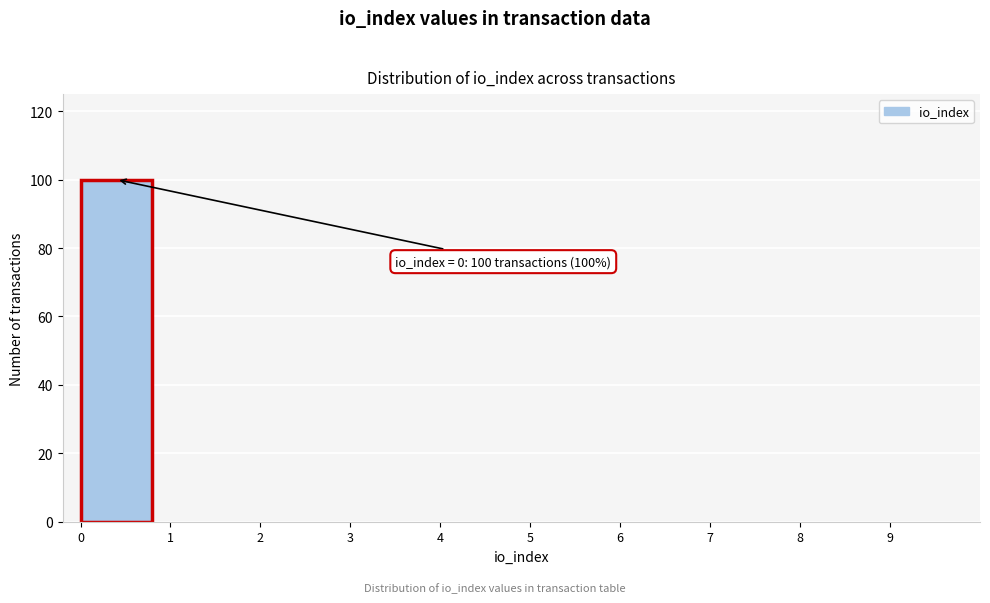

Over which range of the x-axis is the bar tallest?

0 to 1